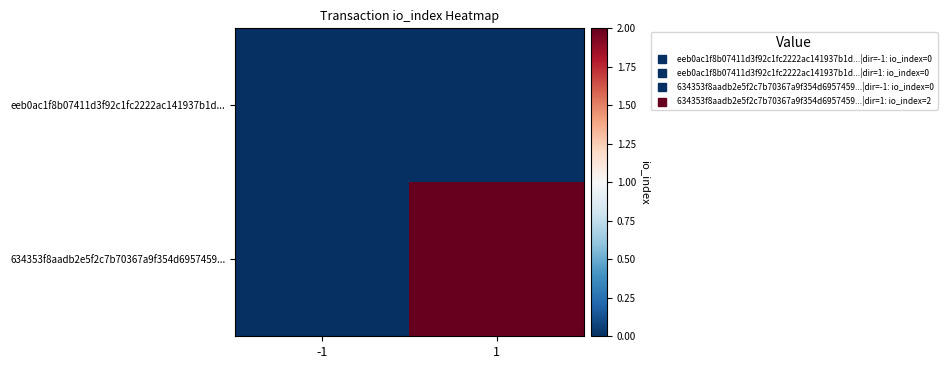

Reading left to right, extract all data points from this chart.

eeb0ac1f8b07411d3f92c1fc2222ac141937b1d...: -1=0	1=0
634353f8aadb2e5f2c7b70367a9f354d6957459...: -1=0	1=2